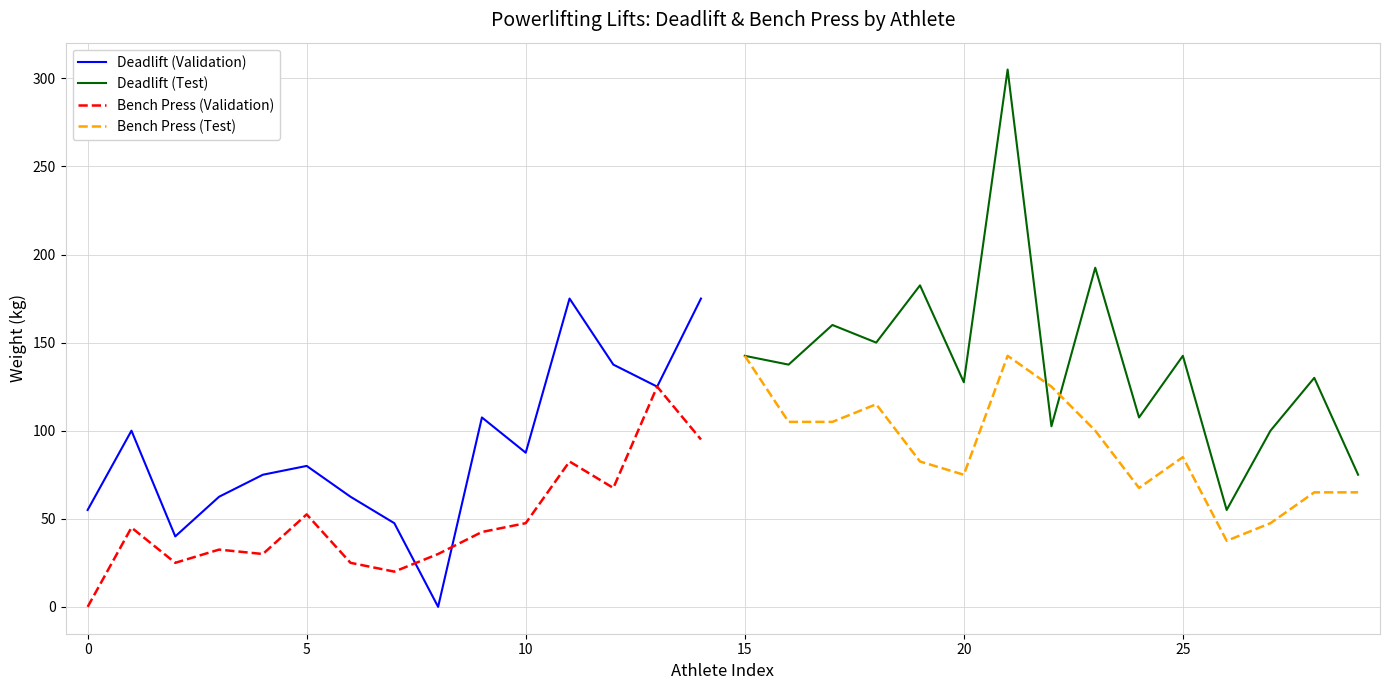

What is the highest value of the Bench Press (Validation) series?

125.0